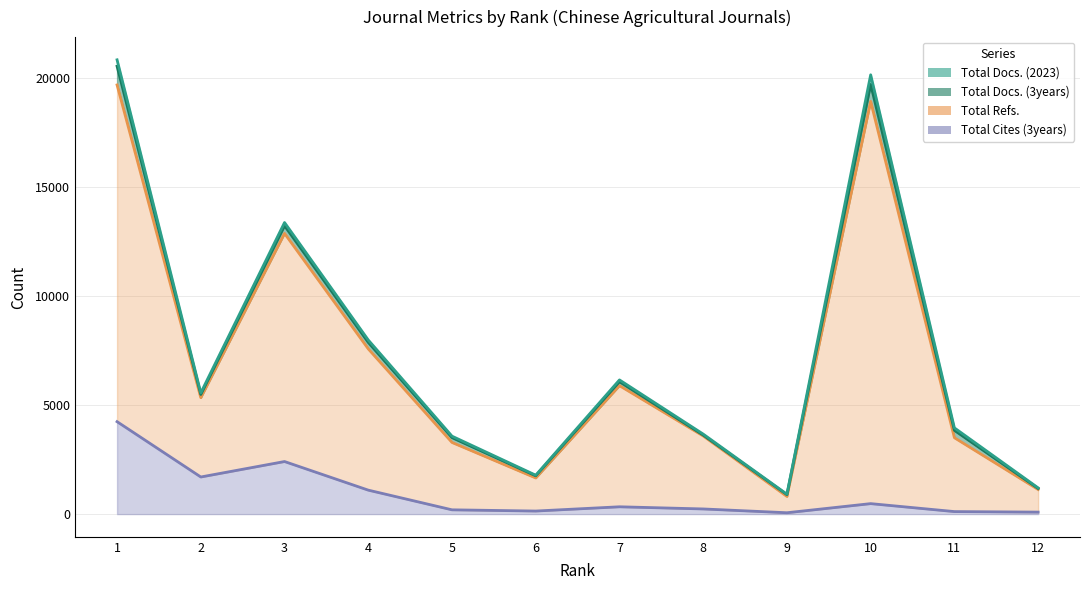

What is the difference between the second highest and minimum values in the Total Cites (3years) series?

2349